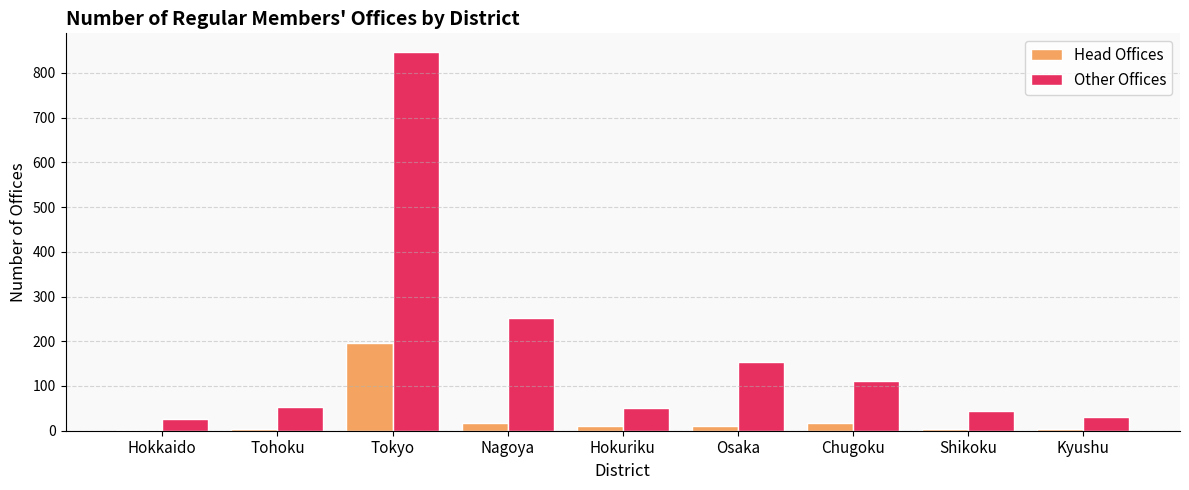

How many groups of bars are there?

9